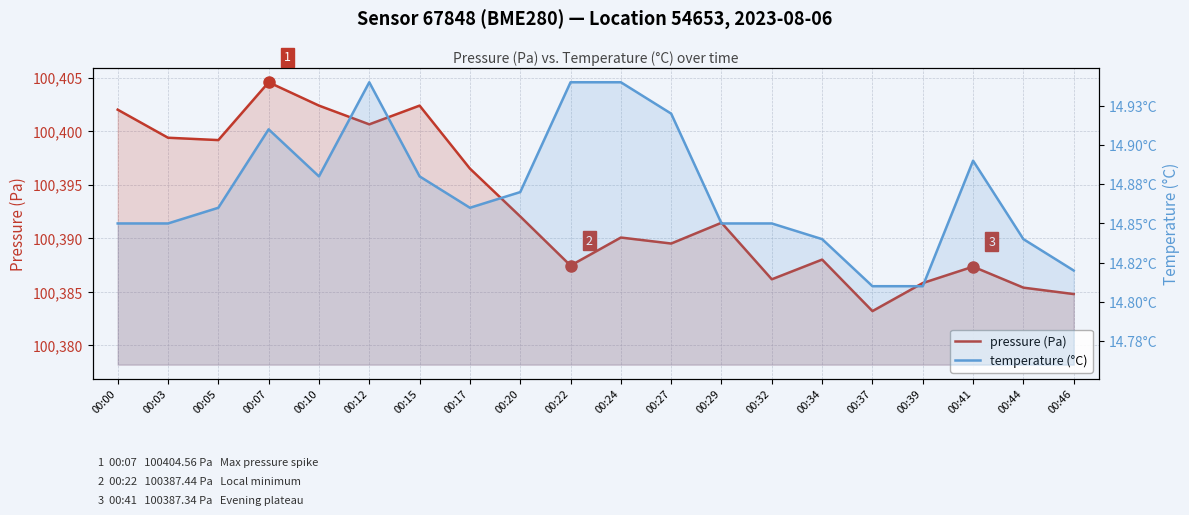

Rank the series by their maximum value, from lowest to highest.

temperature (°C), pressure (Pa)